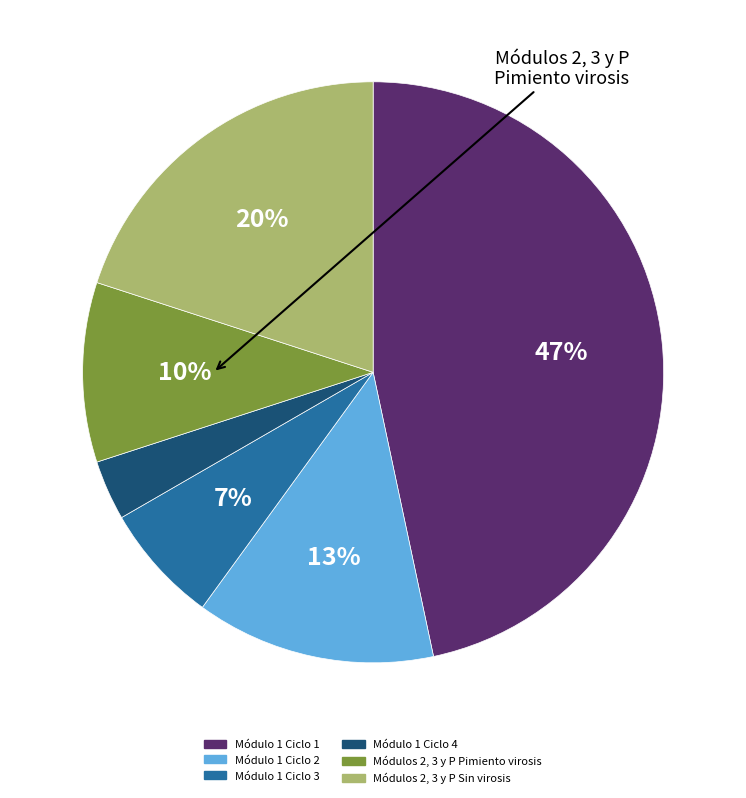

To the nearest percent, what is the average slice percentage?

17%